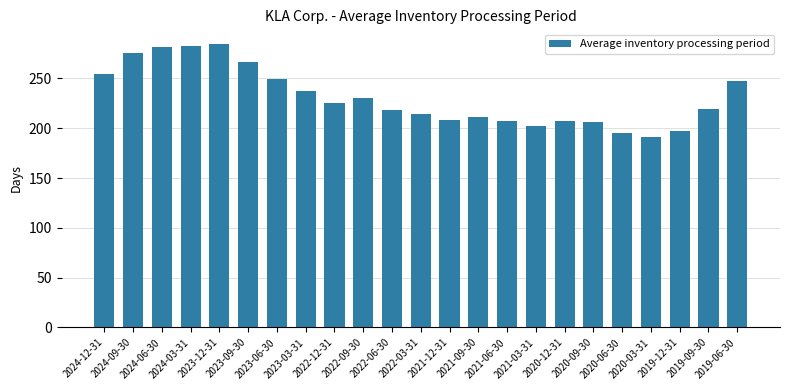

What is the minimum value shown in the chart?

191